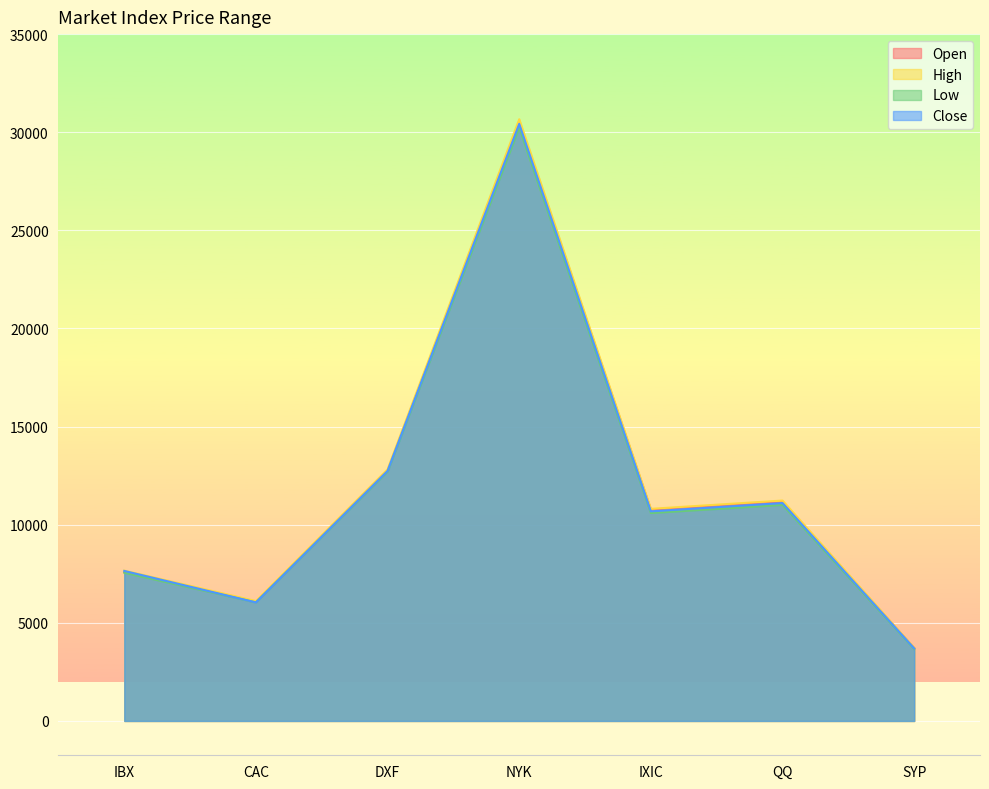

What is the label of the 4th point from the left?

NYK